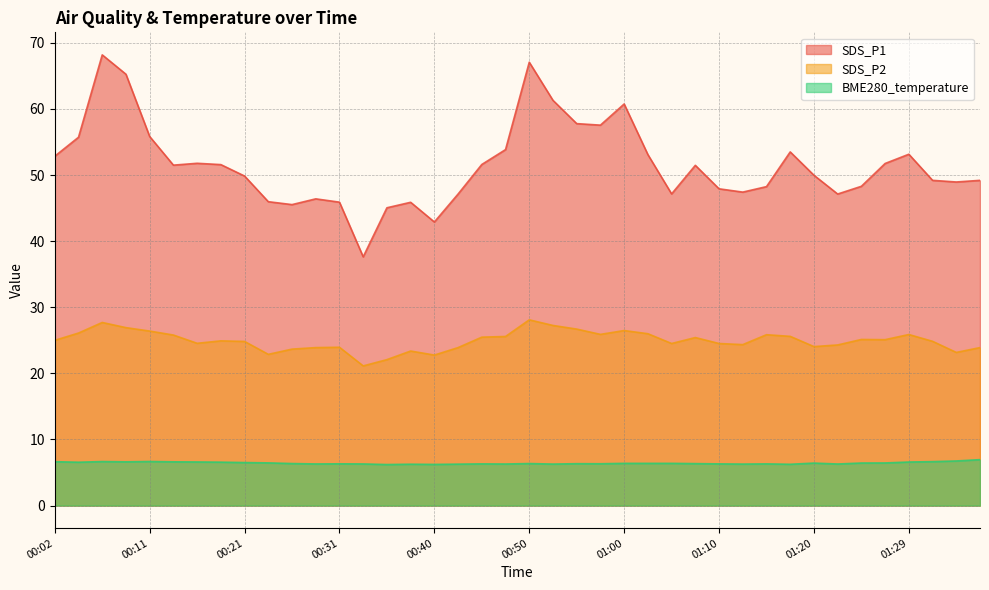

At which label does BME280_temperature reach its peak?

01:37